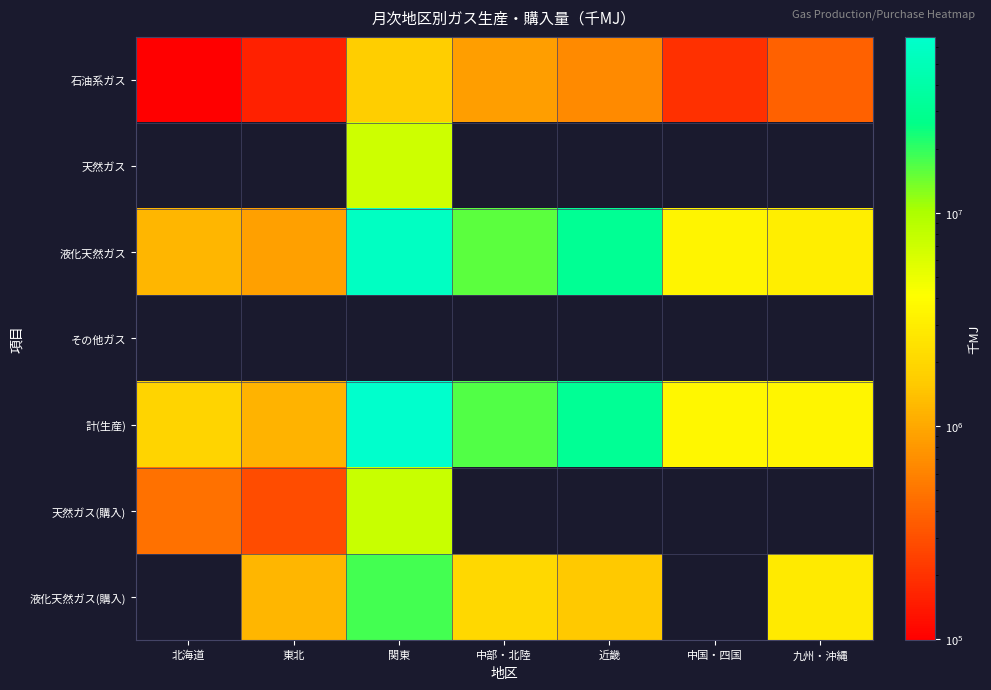

Which label corresponds to the largest value in the chart?

関東